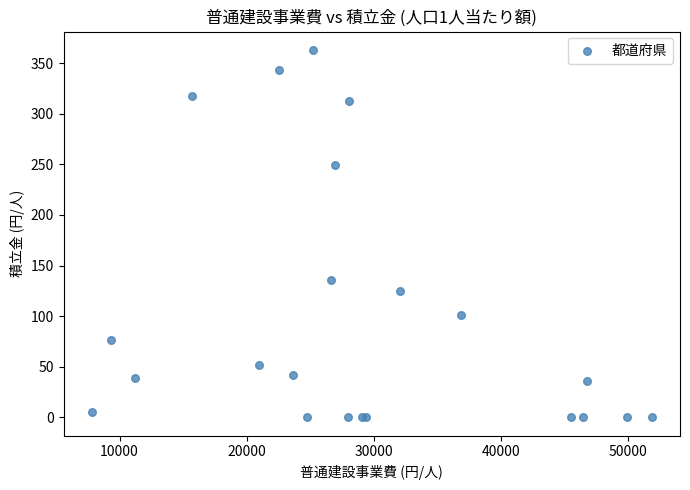

What Y value in the scatter plot is closest to 181?

136